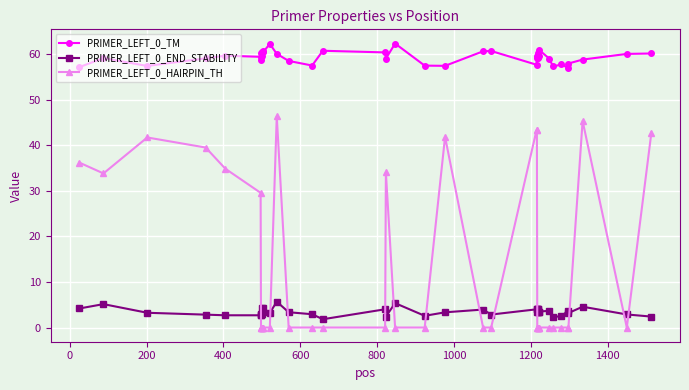

What is the value of the PRIMER_LEFT_0_END_STABILITY point at the 7th from the left?

2.9